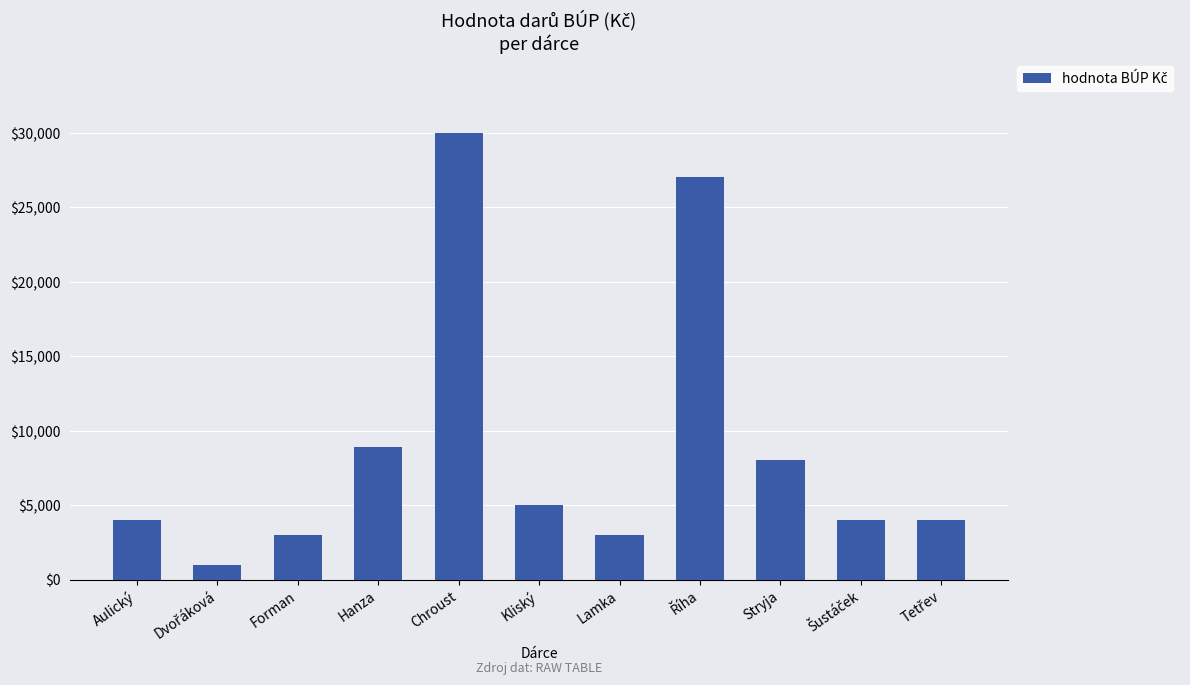

What position from the left is Aulický?

1